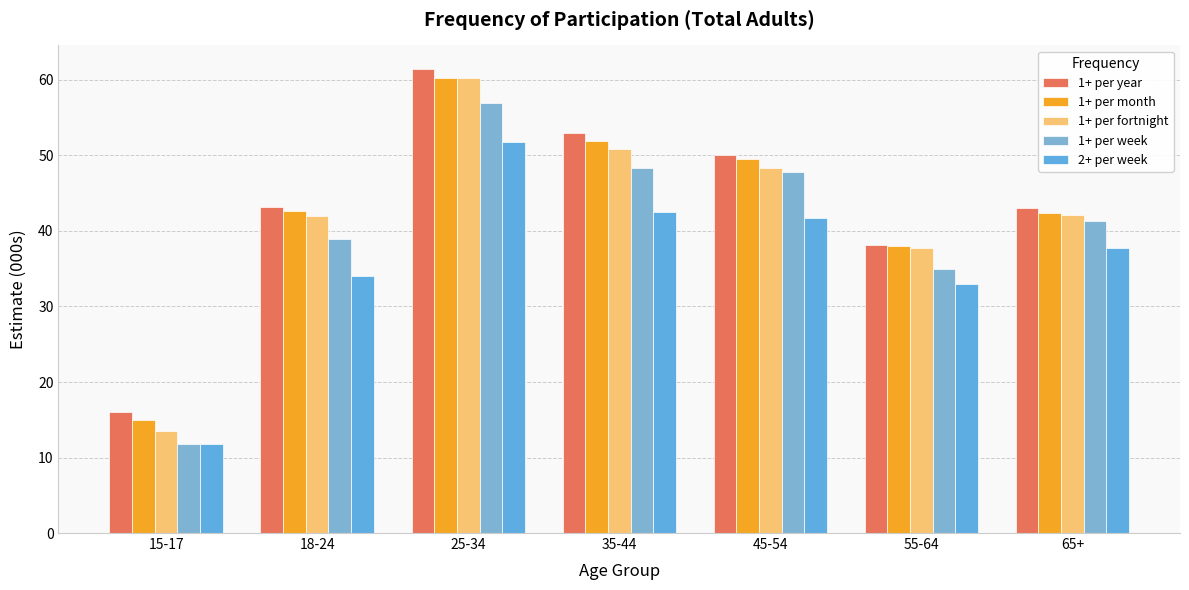

What is the approximate value of 2+ per week at 35-44?

42.5